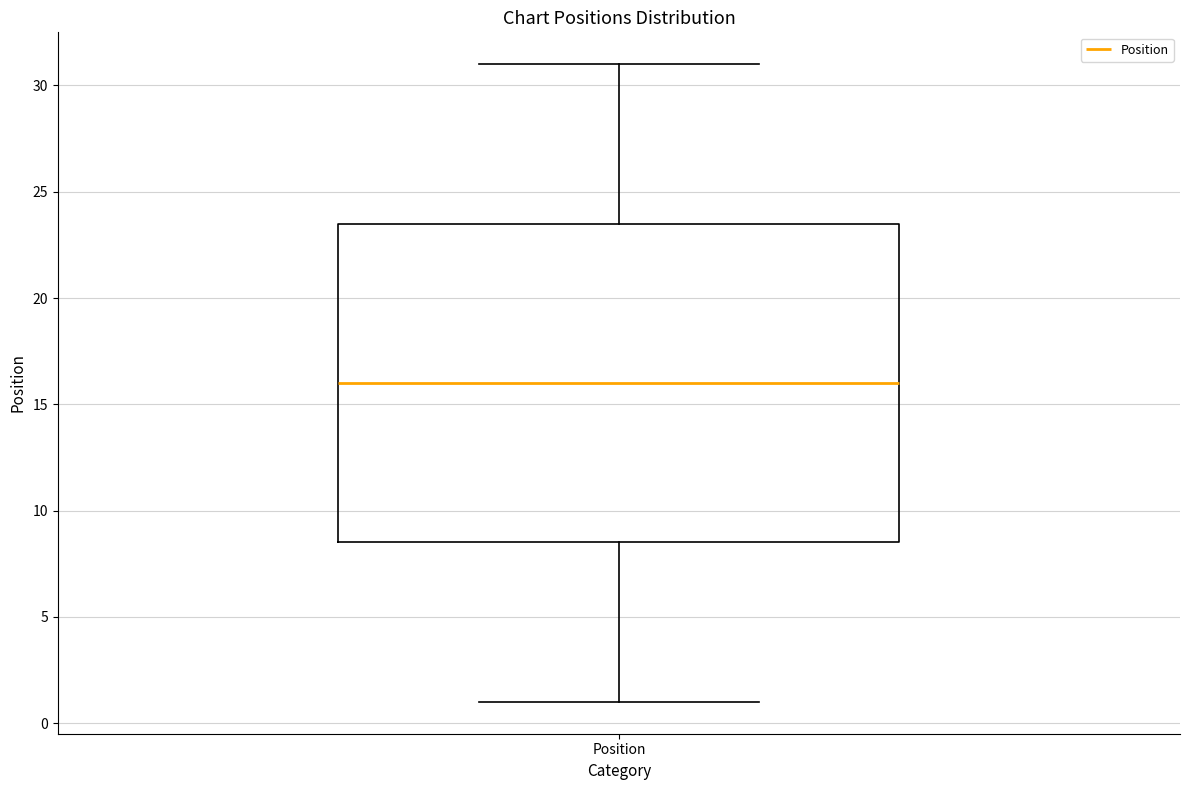

Transcribe this box plot: give where the median line is, the range the box spans, and where the two whiskers end, as read against the y-axis. The values are not printed on the chart, so give them approximately, as read against the axis.

median 16.0, box 8.5 to 23.5, whiskers 1.0 to 31.0